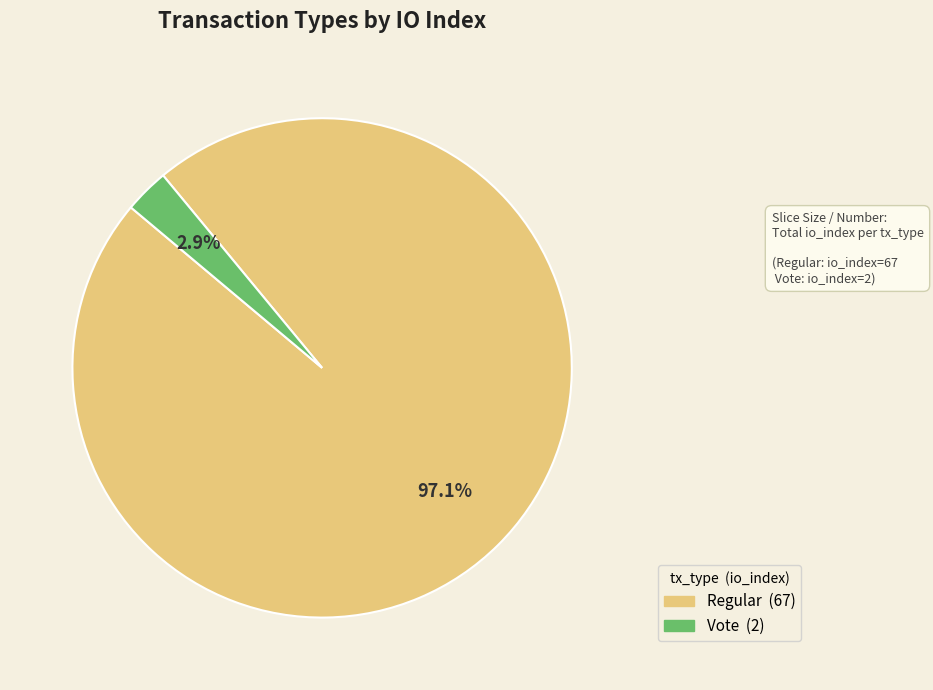

Is there any slice that represents more than half of the pie?

Yes